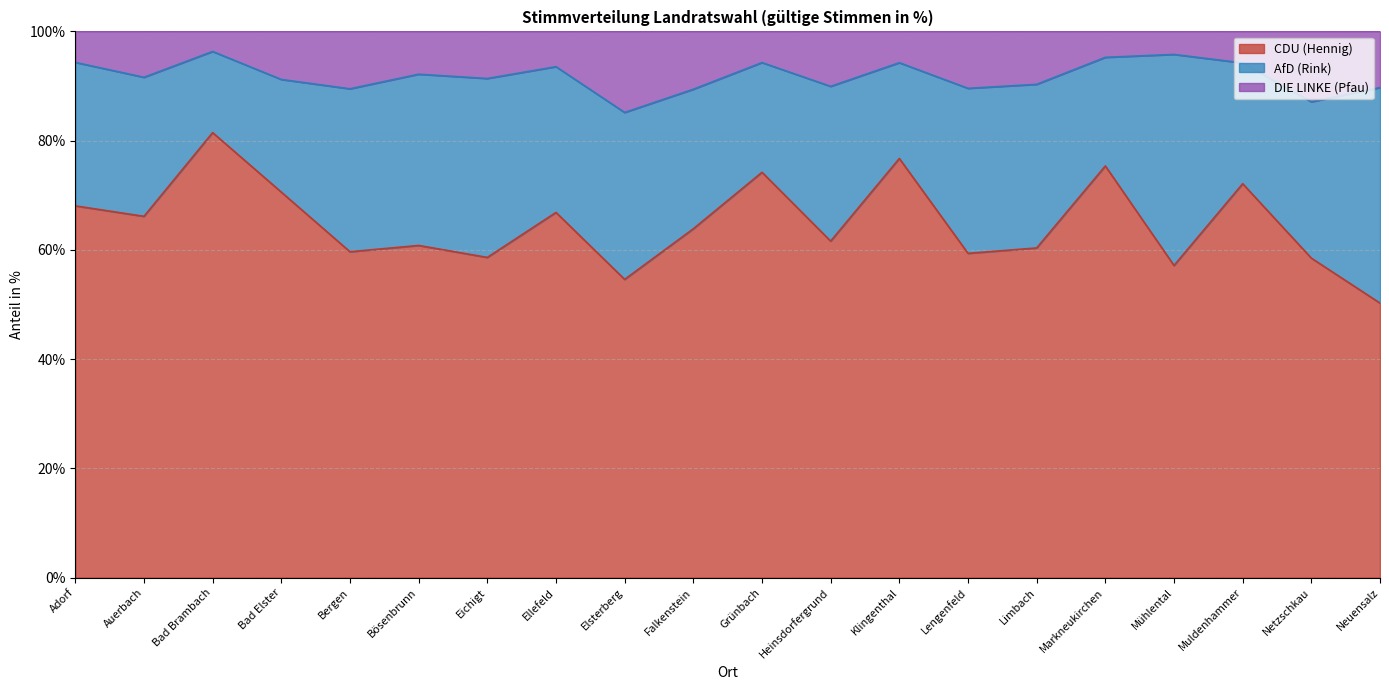

Which series has the widest spread of values?

CDU (Hennig)